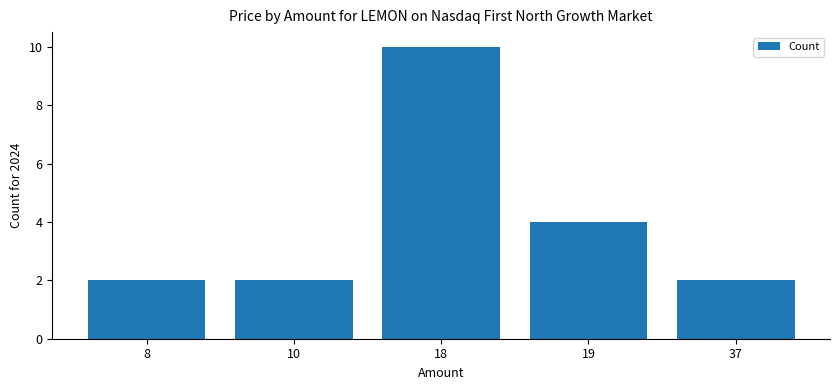

Reading left to right, what are all the values shown in this chart?

8=2	10=2	18=10	19=4	37=2